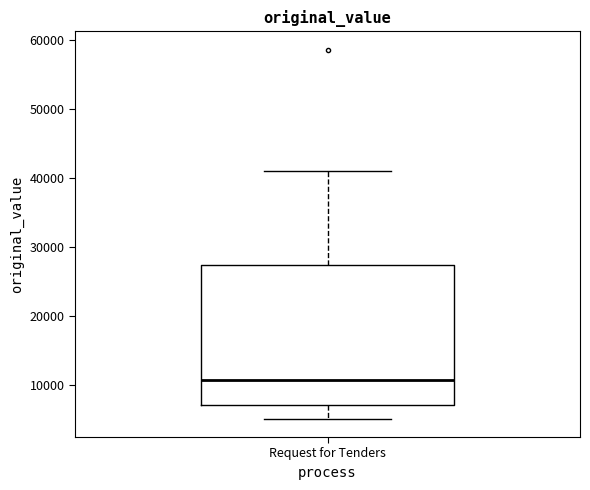

Transcribe this box plot: give where the median line is, the range the box spans, and where the two whiskers end, as read against the y-axis. The values are not printed on the chart, so give them approximately, as read against the axis.

median 11000, box 7000 to 27000, whiskers 5000 to 41000